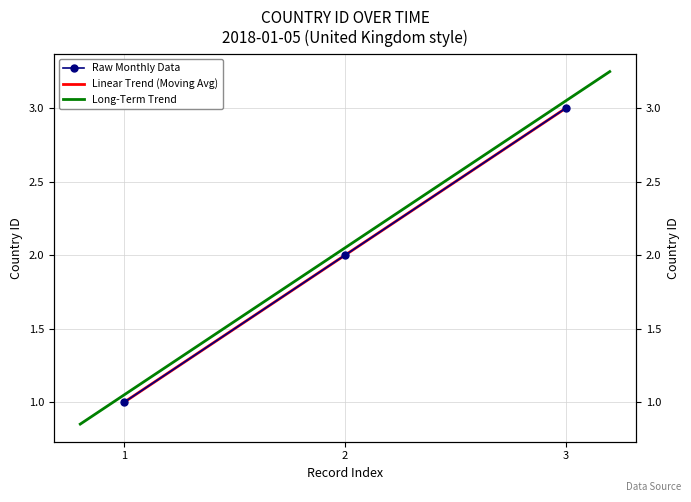

Count the number of categories in the chart.

3